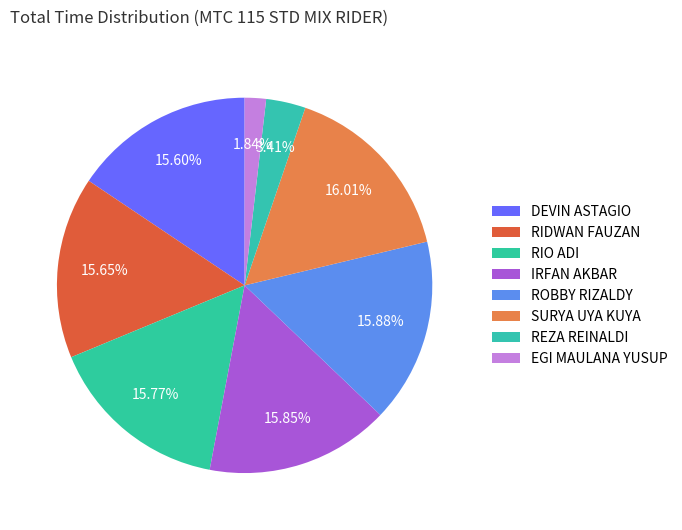

How many slices are in this pie chart?

8